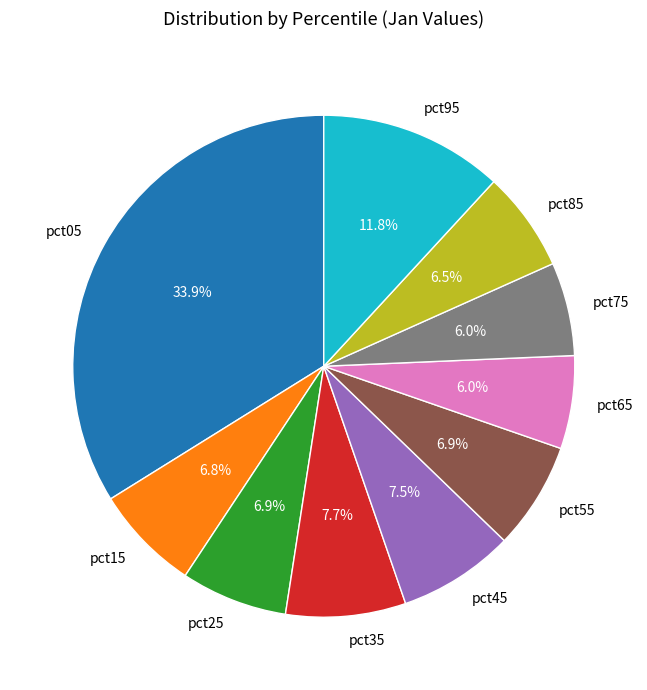

To the nearest percent, what is the difference between the pct35 and pct15 slice percentages?

1%